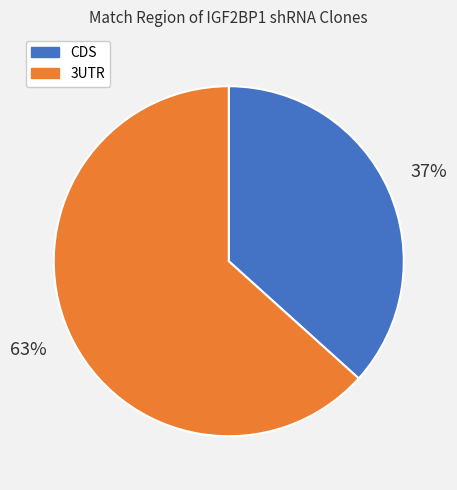

To the nearest percent, what is the average slice percentage?

50%